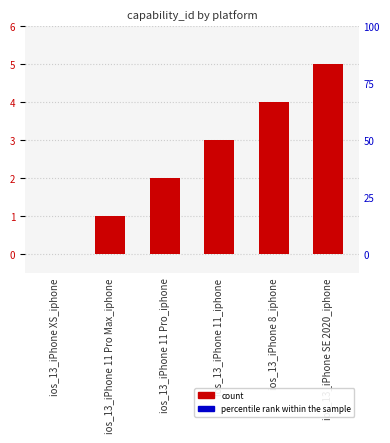

At which label is the value closest to 2?

ios_13_iPhone 11 Pro_iphone